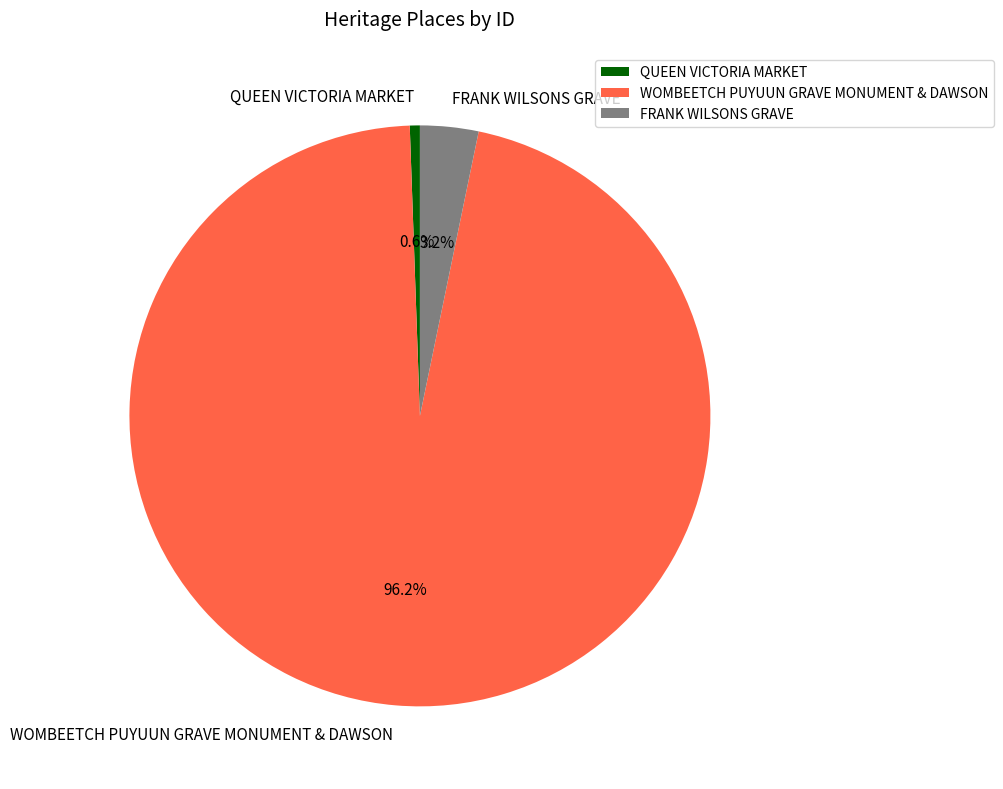

Count the number of slices in the pie.

3